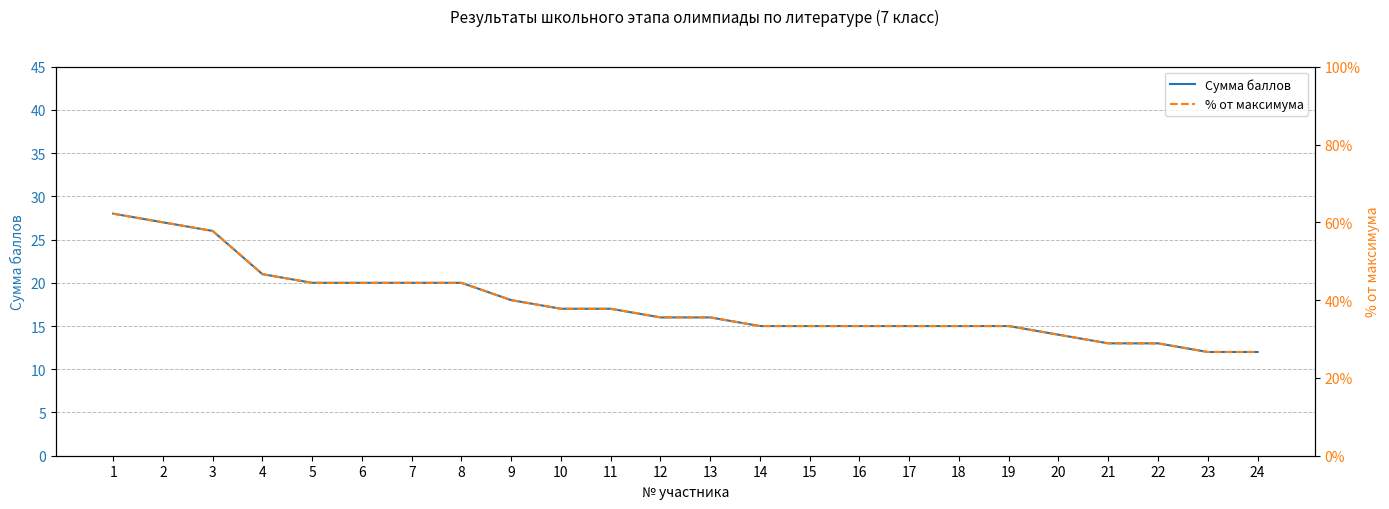

Reading left to right, list all the values displayed in this chart.

Сумма баллов: 28.0	27.0	26.0	21.0	20.0	20.0	20.0	20.0	18.0	17.0	17.0	16.0	16.0	15.0	15.0	15.0	15.0	15.0	15.0	14.0	13.0	13.0	12.0	12.0
% от максимума: 0.6	0.6	0.6	0.5	0.4	0.4	0.4	0.4	0.4	0.4	0.4	0.4	0.4	0.3	0.3	0.3	0.3	0.3	0.3	0.3	0.3	0.3	0.3	0.3